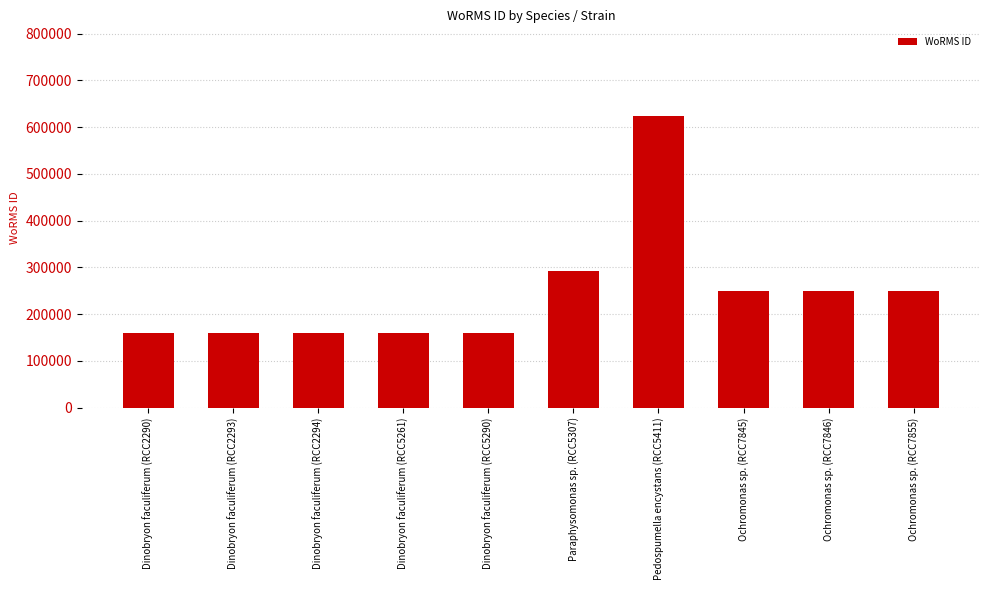

Between Pedospumella encystans (RCC5411) and Paraphysomonas sp. (RCC5307), which is larger?

Pedospumella encystans (RCC5411)